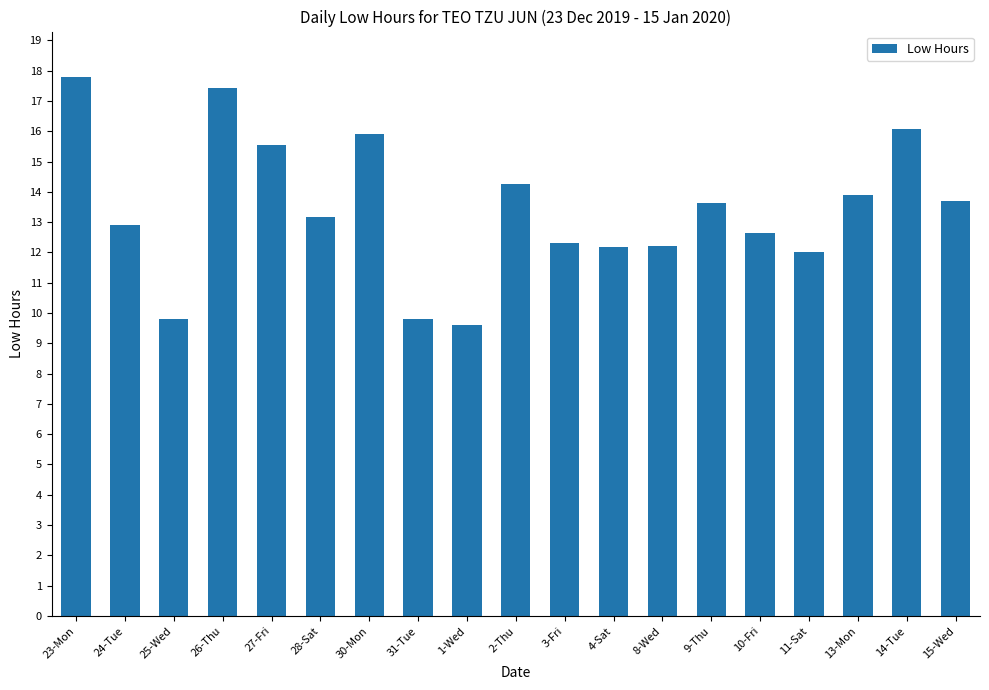

What is the difference between the maximum and minimum values?

8.2